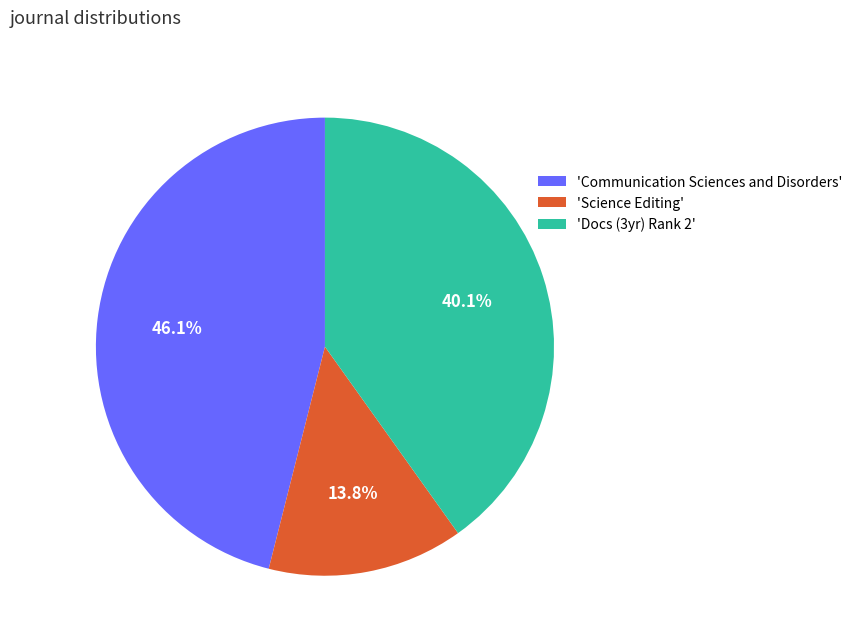

Does any single category account for the majority?

No